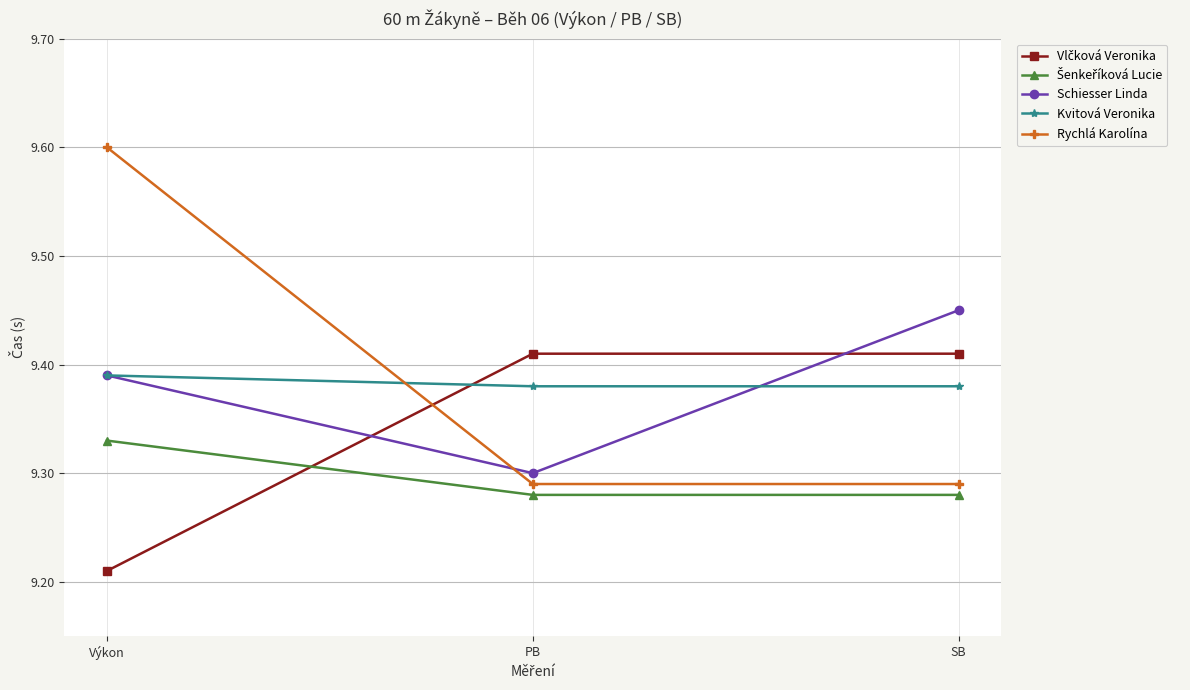

At which category is the sum across all series the highest?

Výkon